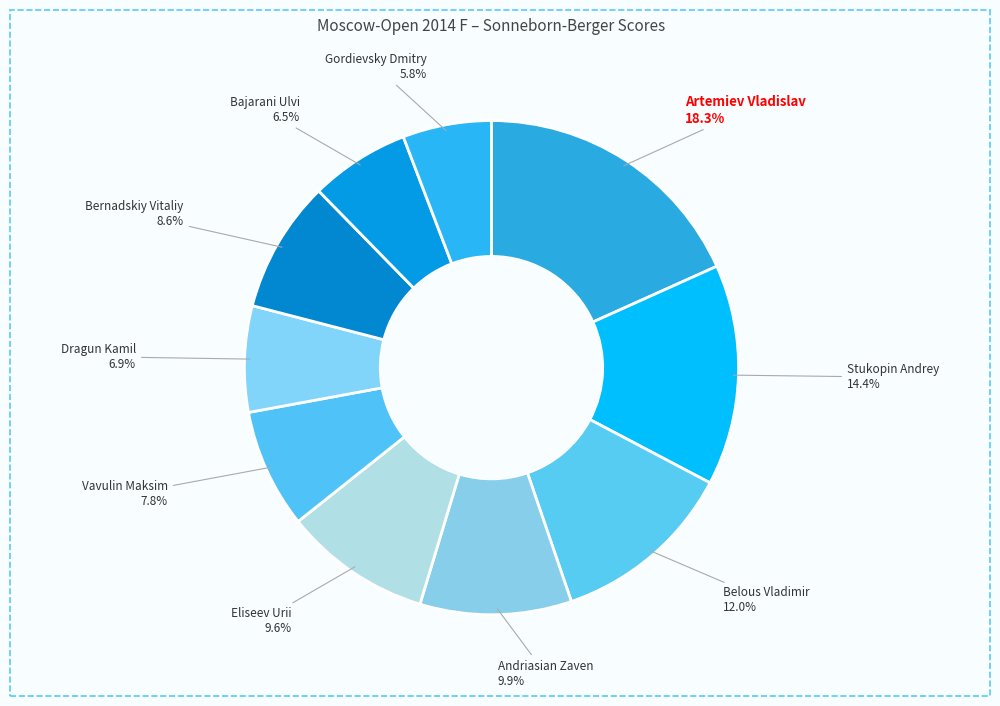

Which slice is the largest?

Artemiev Vladislav